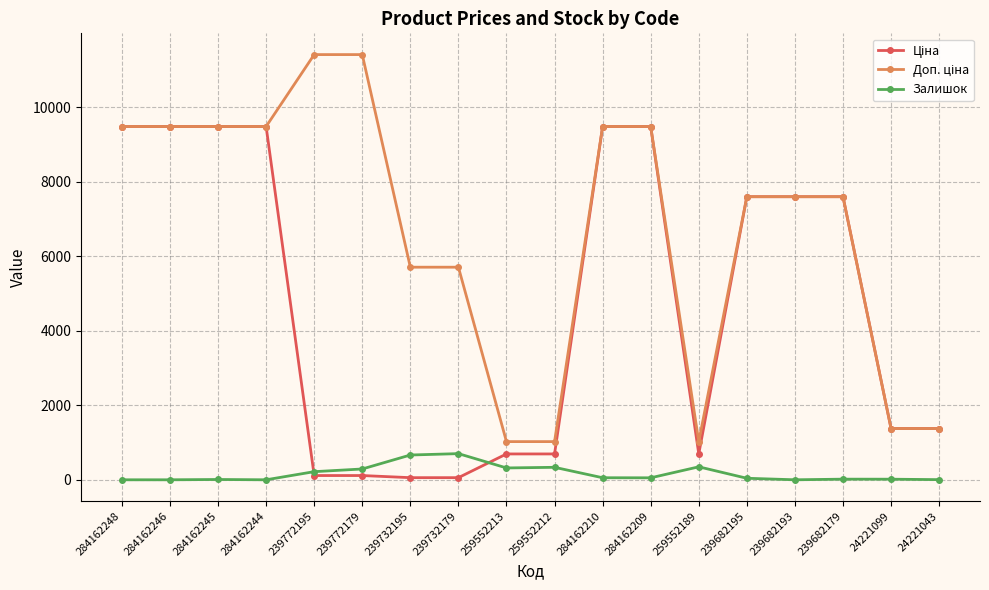

What is the total value across all series at 259552189?

2066.3